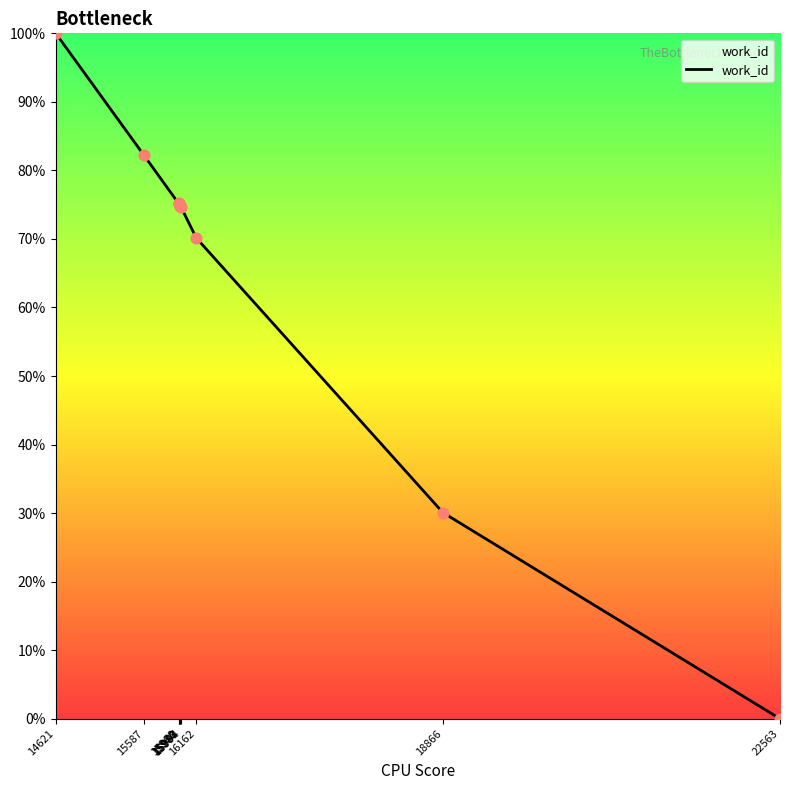

What is the greatest value displayed?

100.0